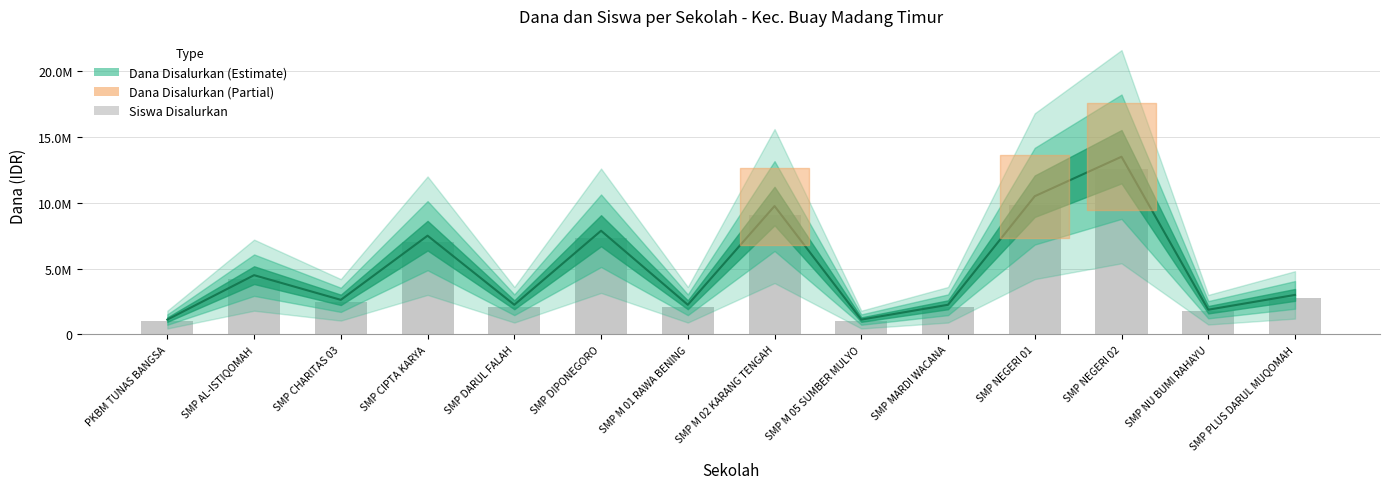

Which has a higher value, SMP DIPONEGORO or SMP NEGERI 01?

SMP NEGERI 01